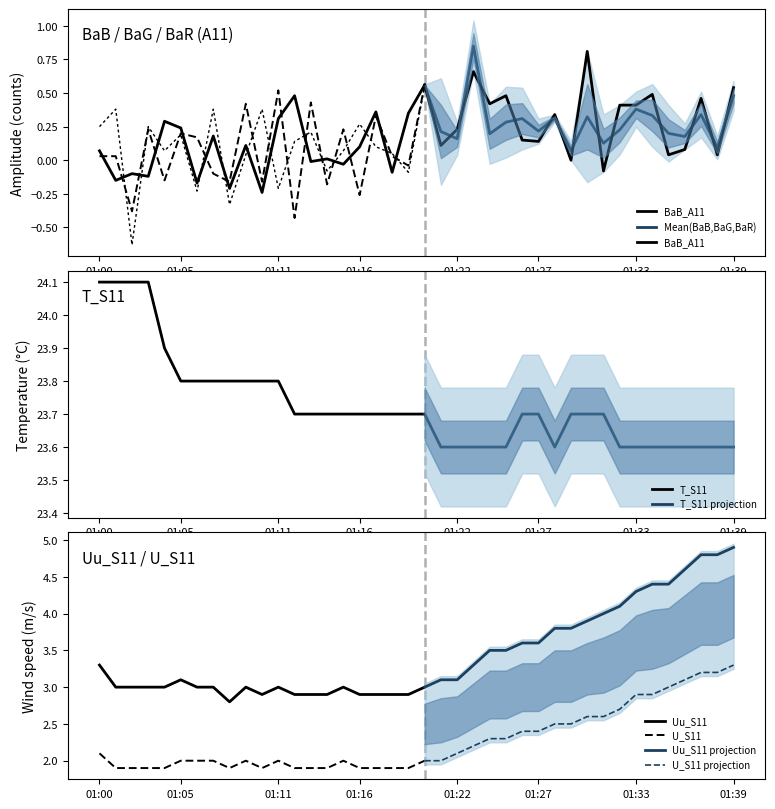

What is the value of the Uu_S11 point at the 18th from the left?

2.9